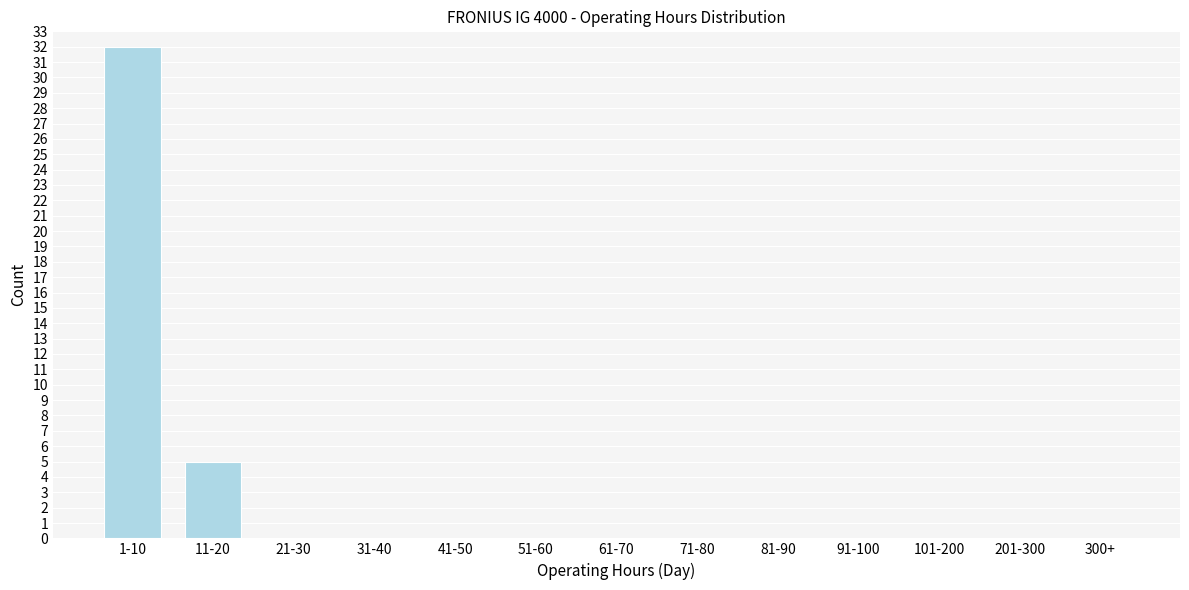

Reading right to left, extract all data points from this chart.

300+=0	201-300=0	101-200=0	91-100=0	81-90=0	71-80=0	61-70=0	51-60=0	41-50=0	31-40=0	21-30=0	11-20=5	1-10=32